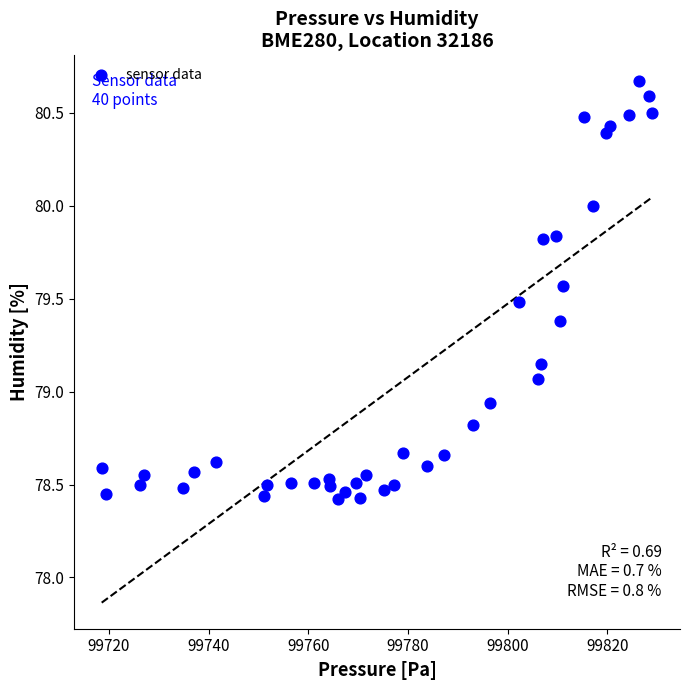

What is the range of X values (max minus min)?

110.5